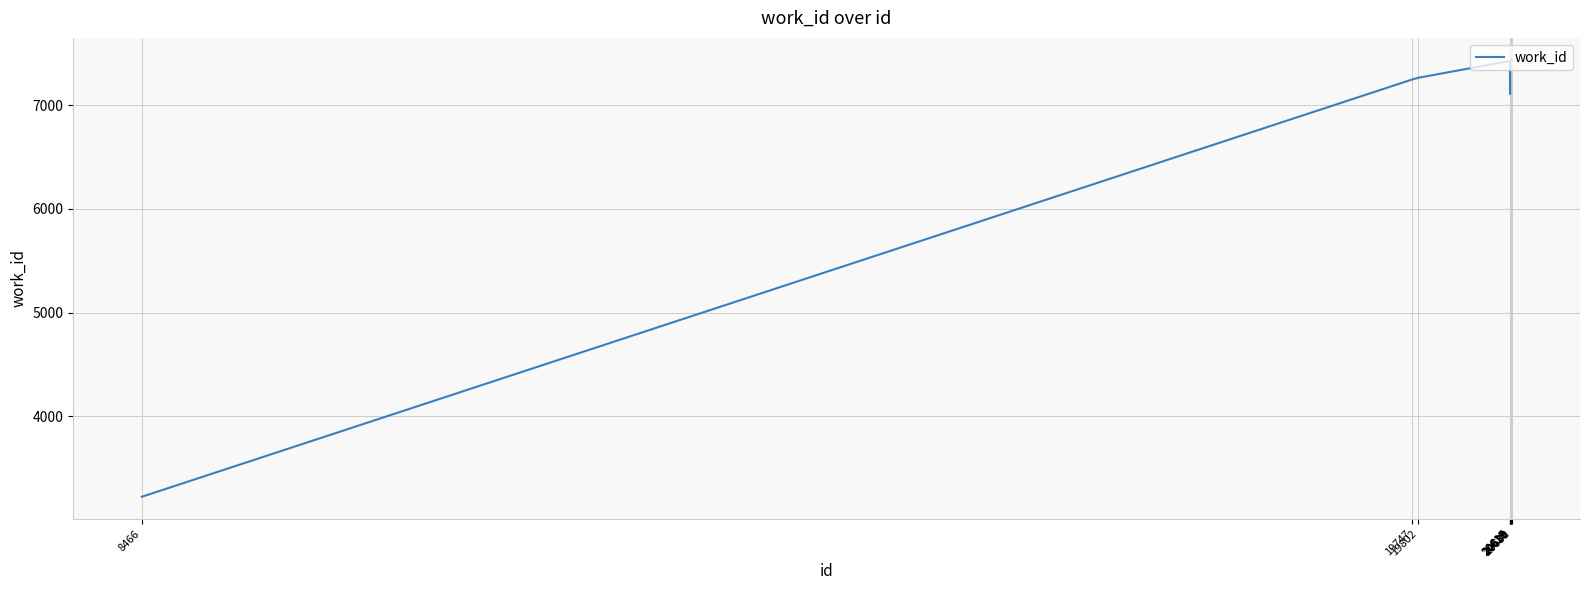

How many lines are shown in the chart?

1